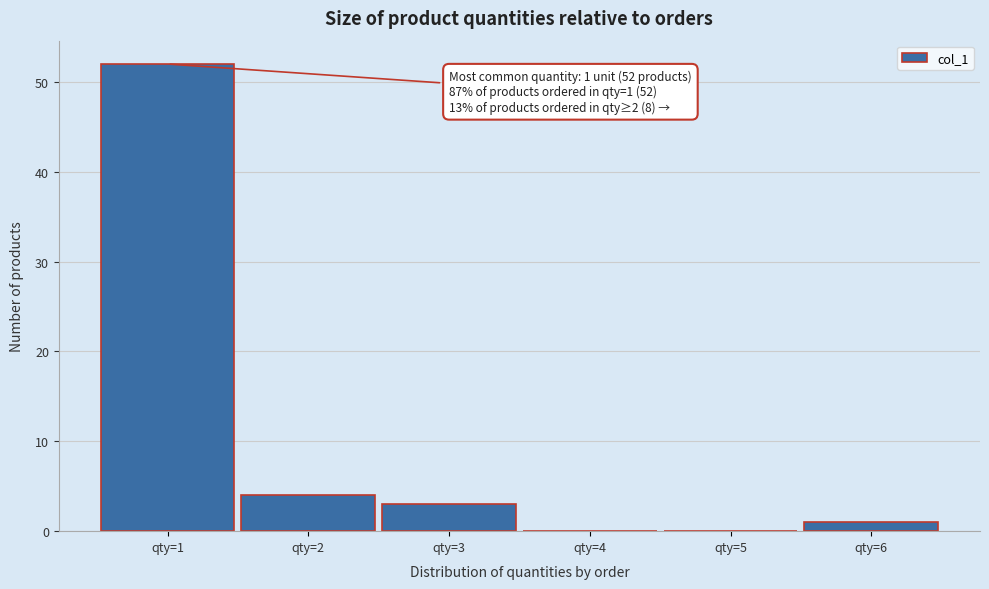

Reading right to left, what are all the values shown in this chart?

qty=6=1	qty=5=0	qty=4=0	qty=3=3	qty=2=4	qty=1=52